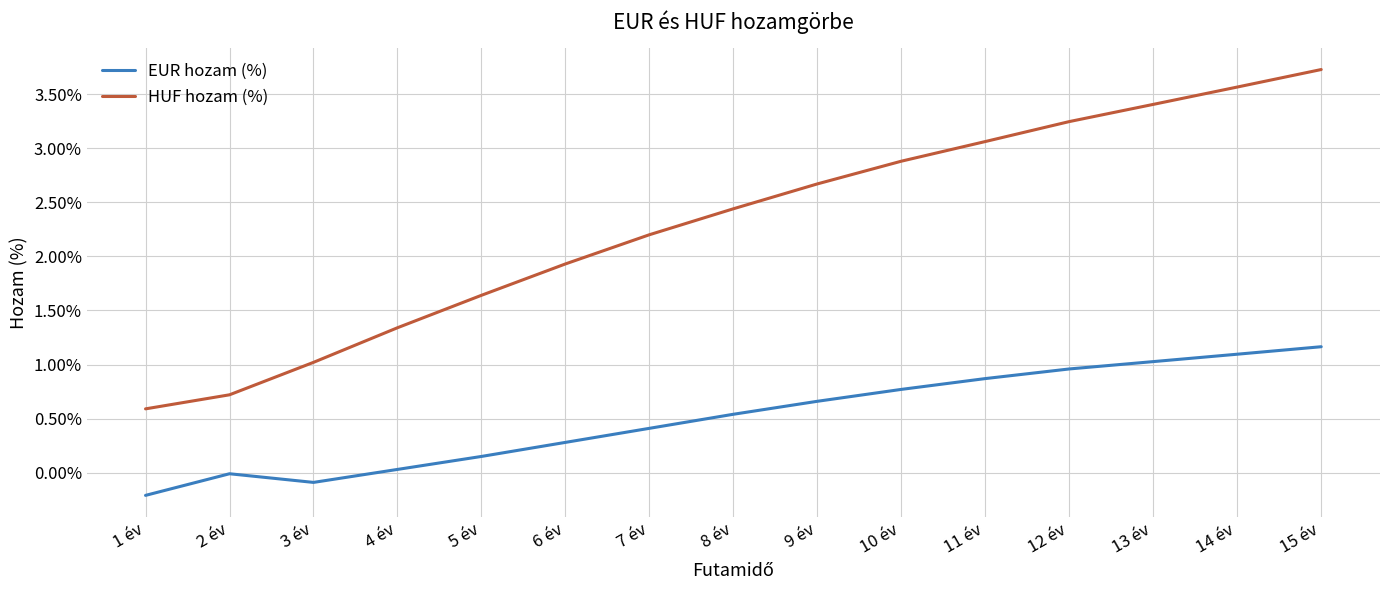

How many lines are shown in the chart?

2